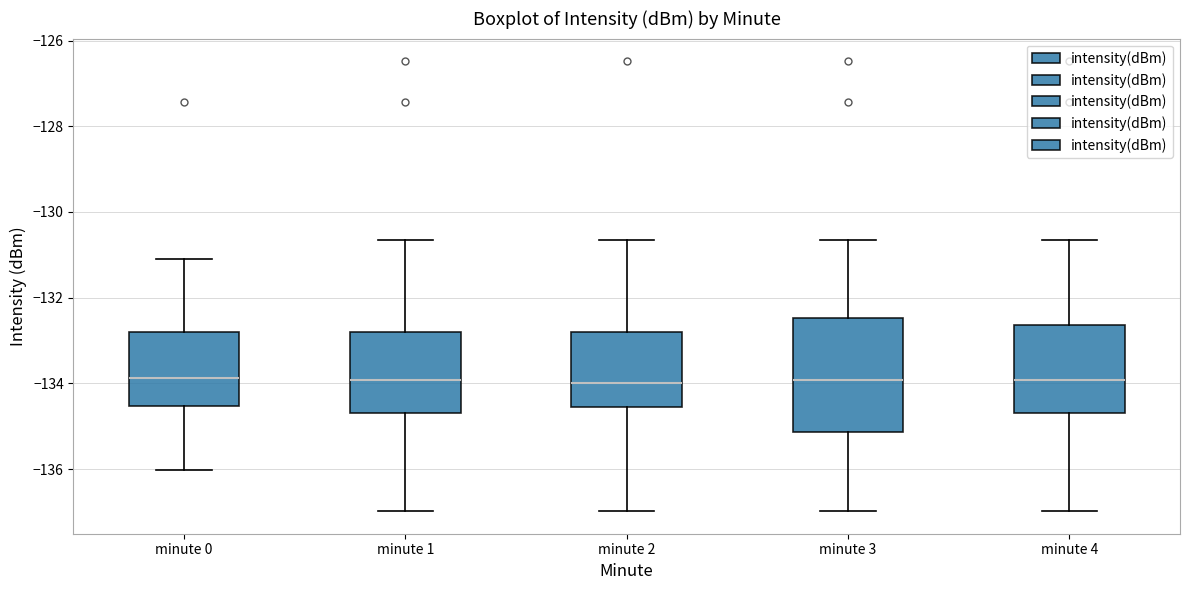

Reading left to right, transcribe this box plot: for each box, give where its median line is, the range the box spans, and where its two whiskers end, as read against the y-axis. The values are not printed on the chart, so give them approximately, as read against the axis.

minute 0: median -133.8, box -134.6 to -132.8, whiskers -136.0 to -131.0
minute 1: median -134.0, box -134.6 to -132.8, whiskers -137.0 to -130.6
minute 2: median -134.0, box -134.6 to -132.8, whiskers -137.0 to -130.6
minute 3: median -134.0, box -135.2 to -132.4, whiskers -137.0 to -130.6
minute 4: median -134.0, box -134.6 to -132.6, whiskers -137.0 to -130.6